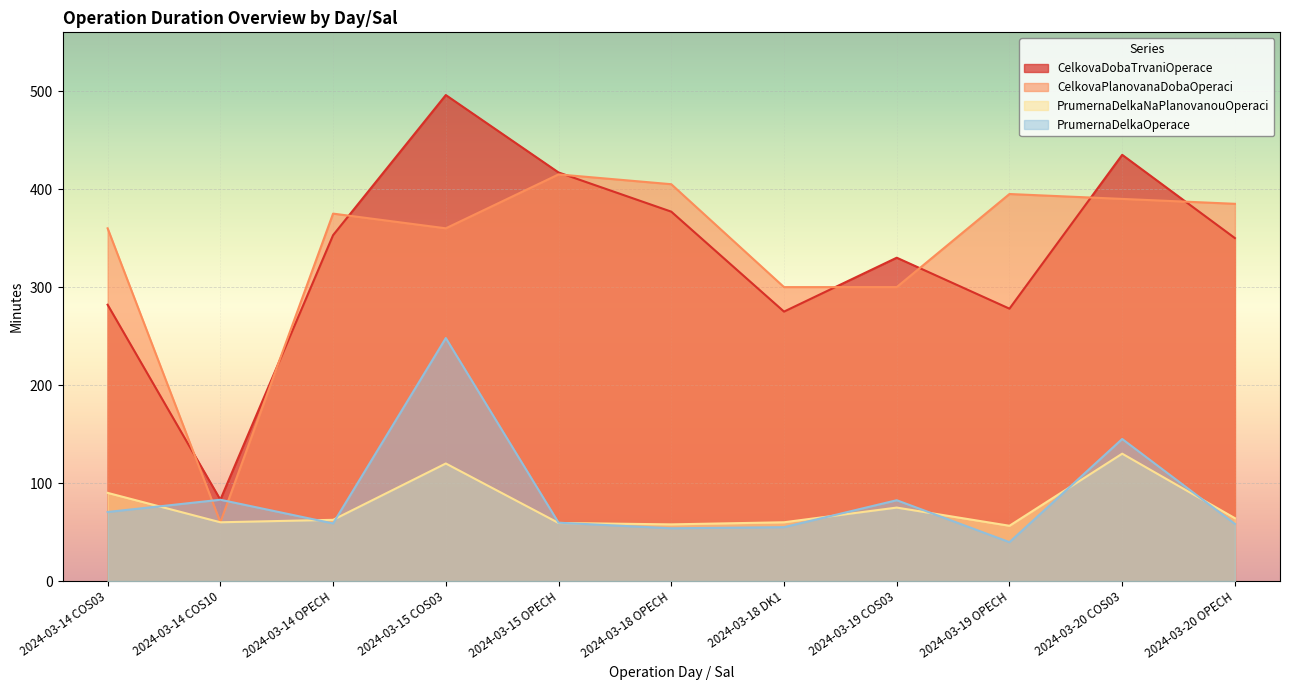

Is it true that CelkovaPlanovanaDobaOperaci equals 93.5 at 2024-03-14 COS10?

False